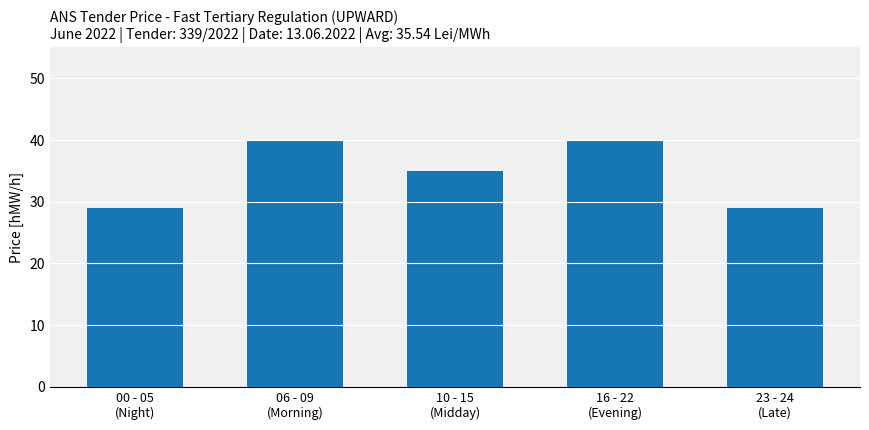

Reading right to left, transcribe all the data shown in this chart.

23 - 24
(Late)=29	16 - 22
(Evening)=40	10 - 15
(Midday)=35	06 - 09
(Morning)=40	00 - 05
(Night)=29